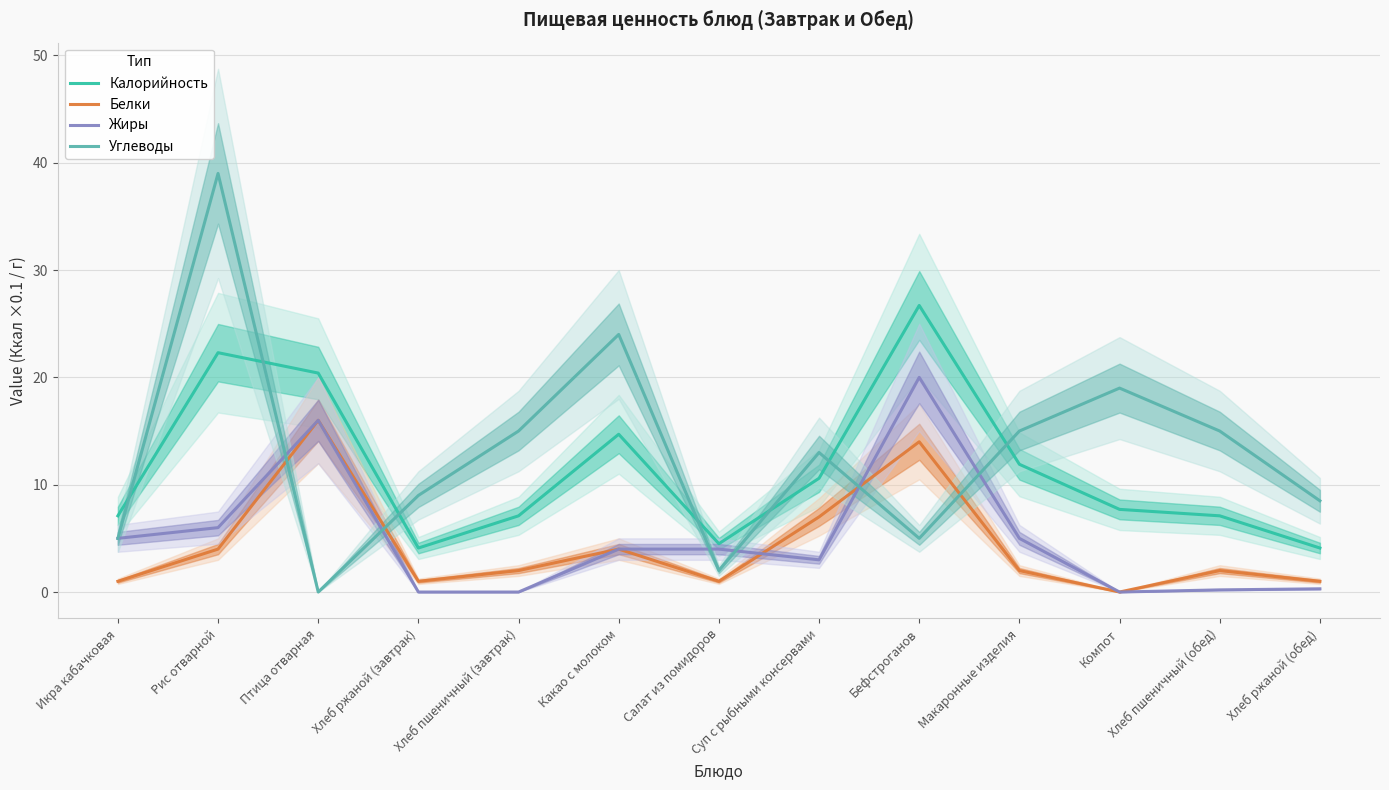

At how many categories does at least one series exceed 19?

4